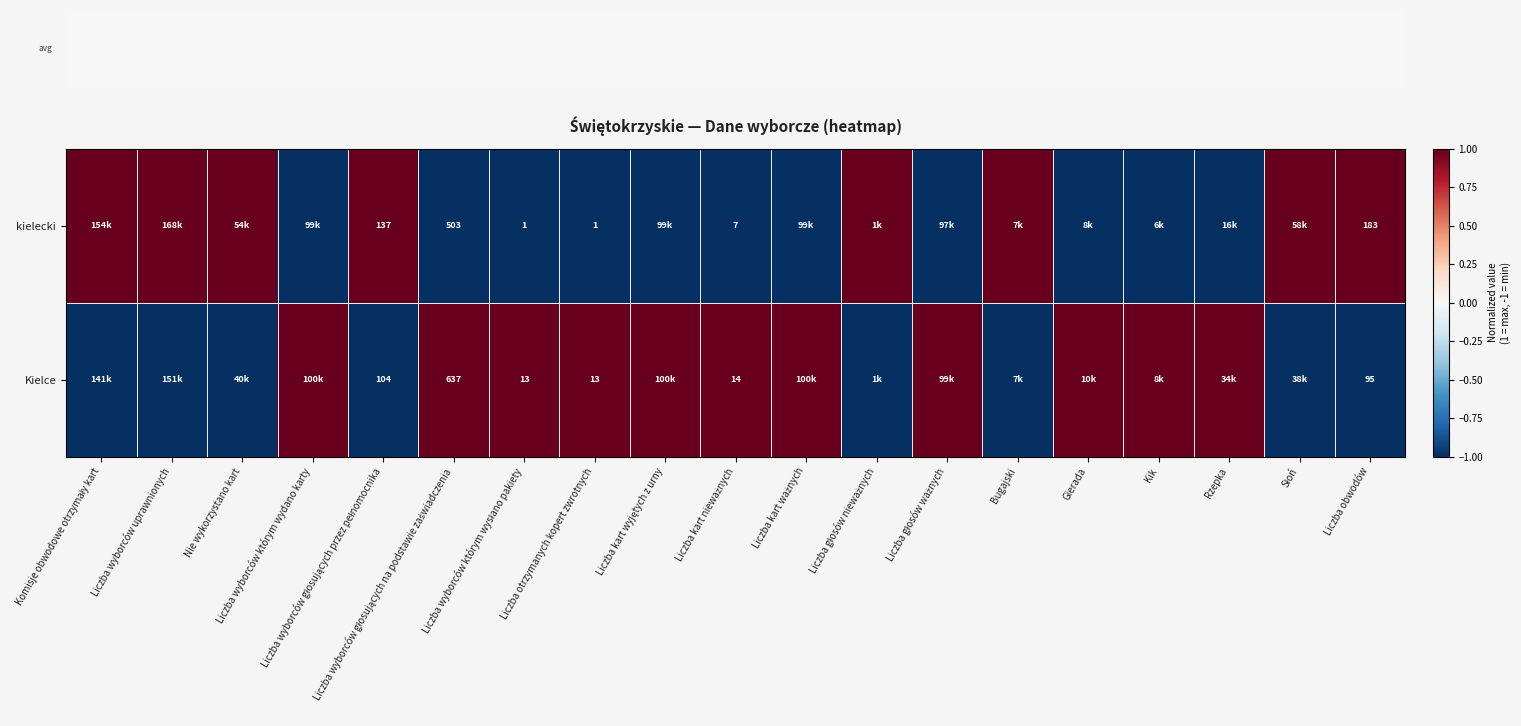

List the series in order of their overall mean, lowest first.

kielecki, Kielce